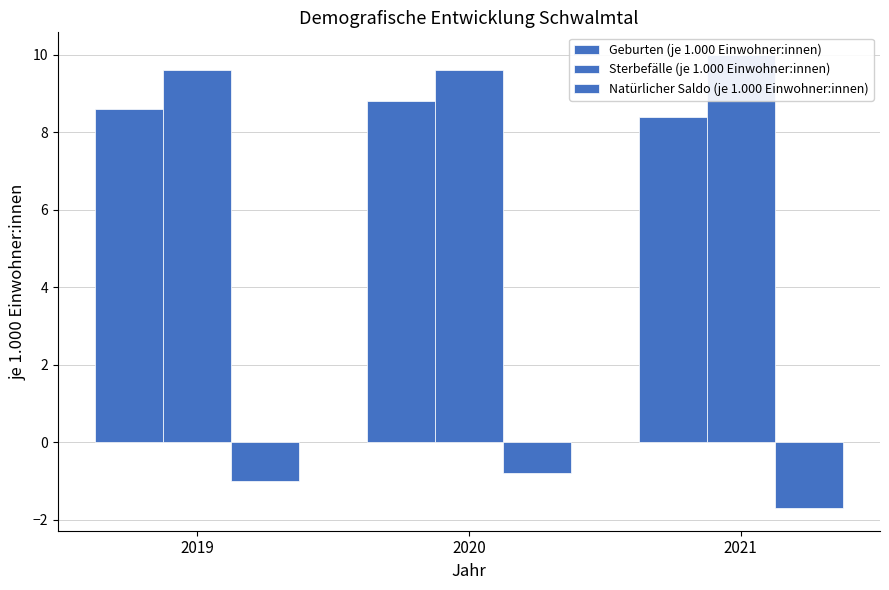

Rank the series at 2019 from highest to lowest value.

Sterbefälle (je 1.000 Einwohner:innen), Geburten (je 1.000 Einwohner:innen), Natürlicher Saldo (je 1.000 Einwohner:innen)